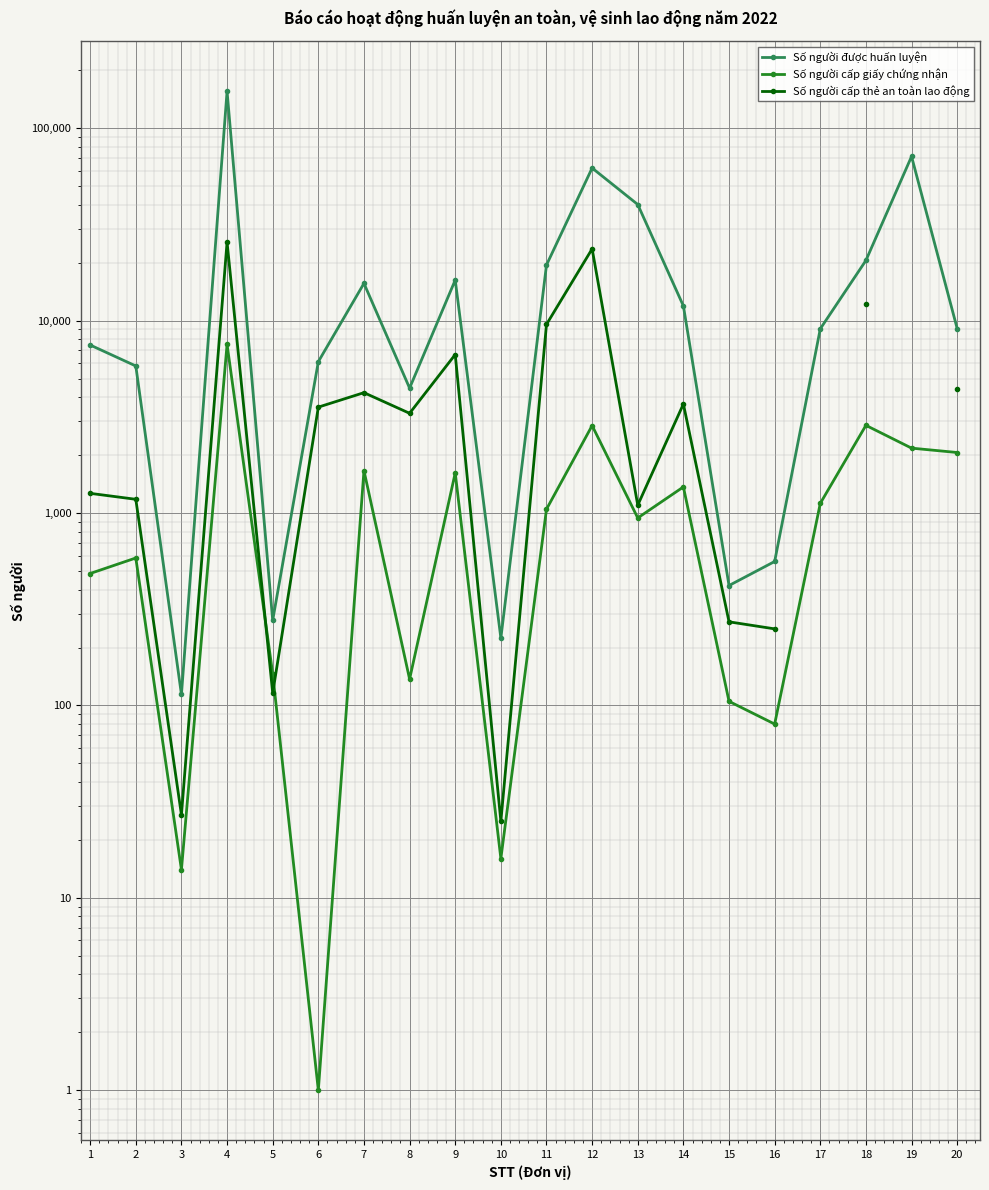

True or false: Số người cấp thẻ an toàn lao động has a value of 1099.0 at 13.

True